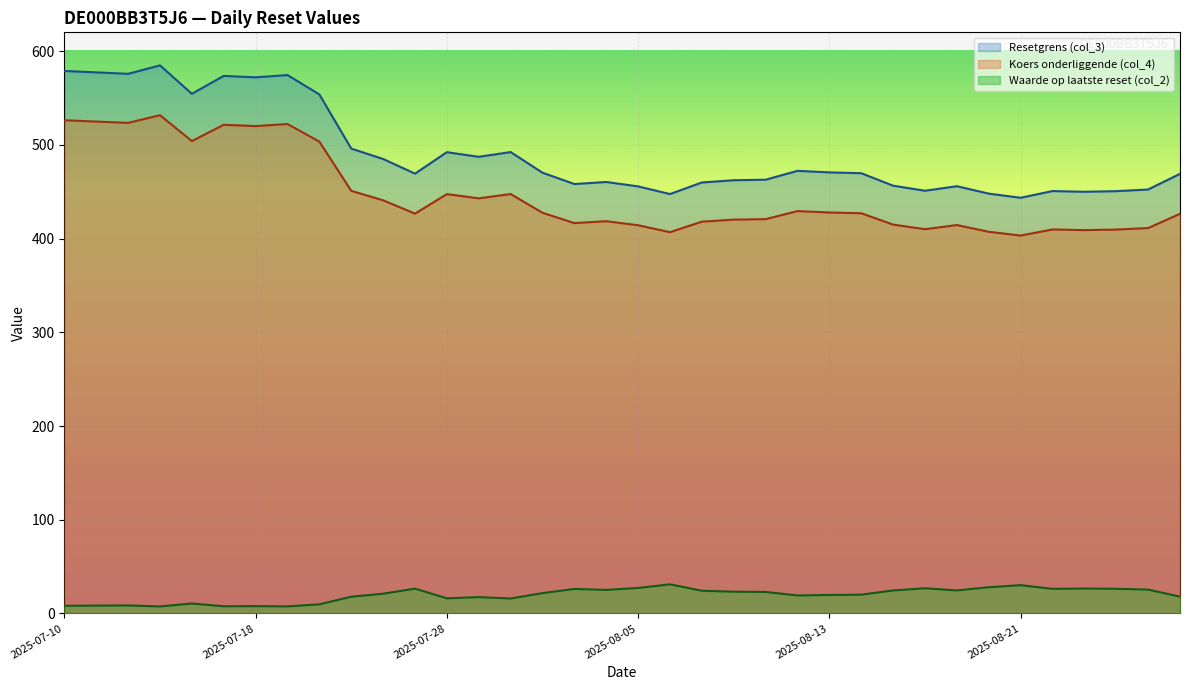

Which series has the widest spread of values?

Resetgrens (col_3)